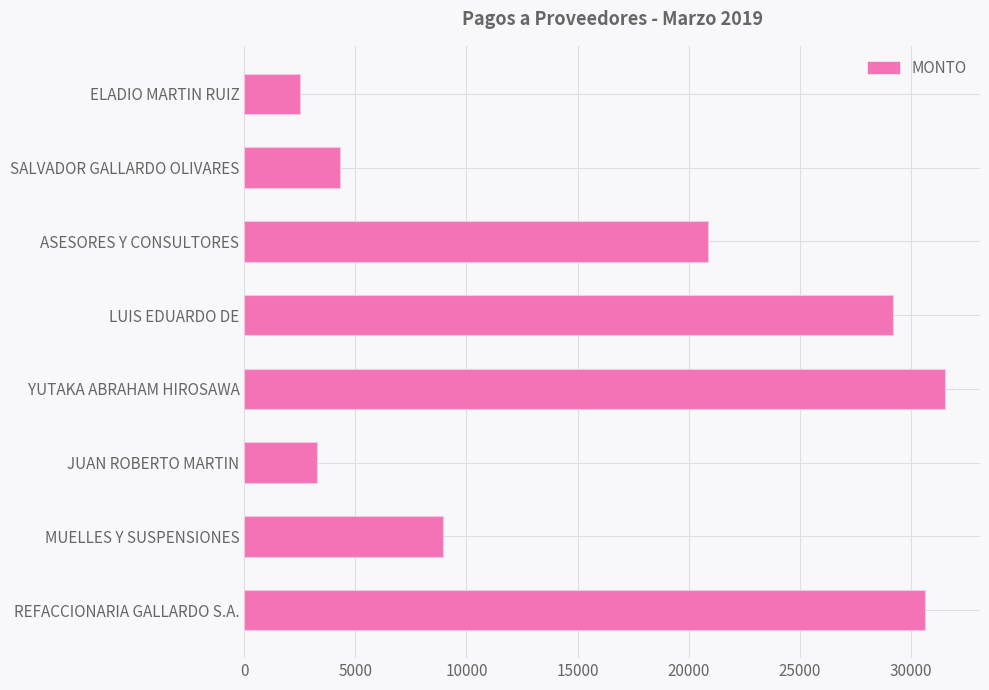

How many bars are there in total?

8